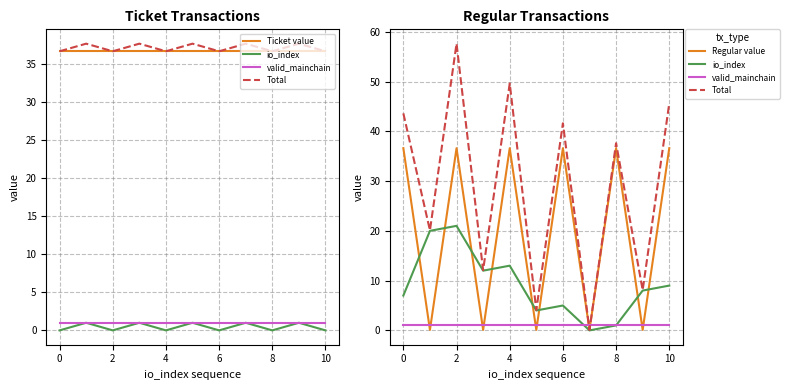

What is the total value across all series at 10?

120.8